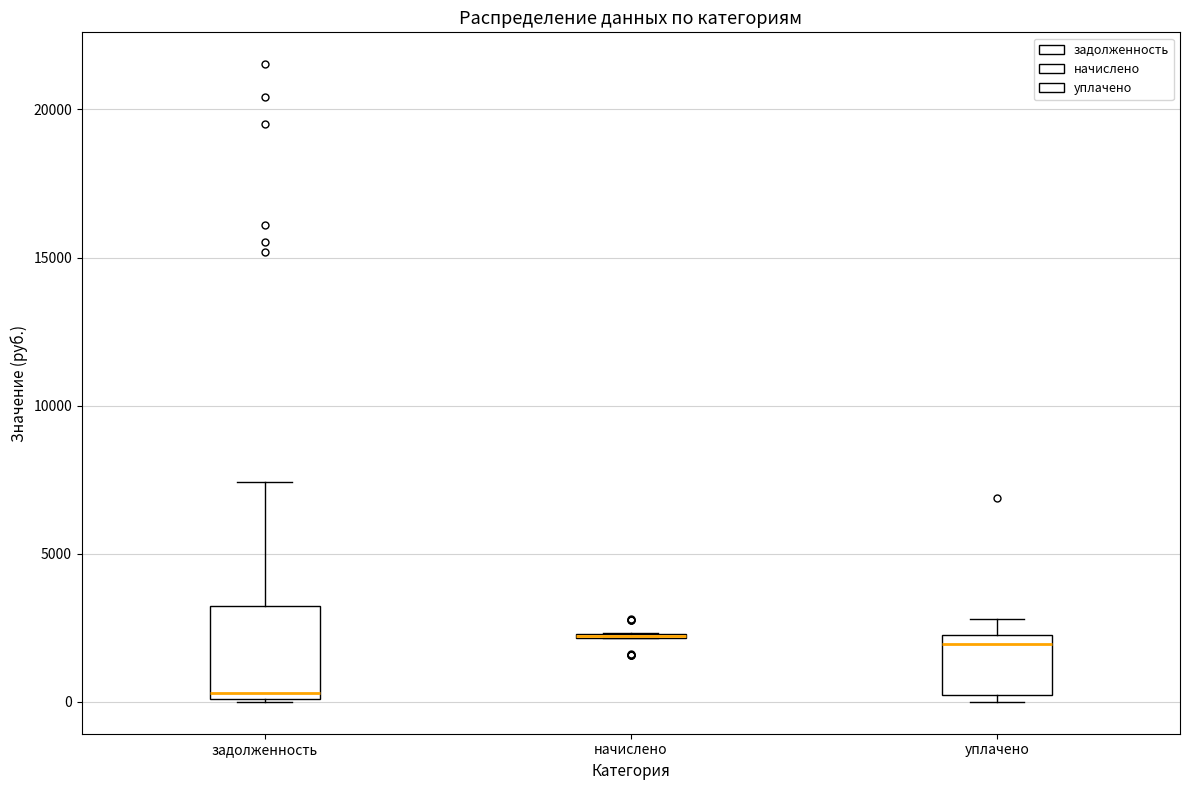

Reading left to right, transcribe this box plot: for each box, give where its median line is, the range the box spans, and where its two whiskers end, as read against the y-axis. The values are not printed on the chart, so give them approximately, as read against the axis.

задолженность: median 500, box 0 to 3000, whiskers 0 to 7500
начислено: box collapsed to a line at 2000, whiskers 2000 to 2500
уплачено: median 2000 (just below the box's upper edge), box 0 to 2000, whiskers 0 (just below the box's lower edge) to 3000